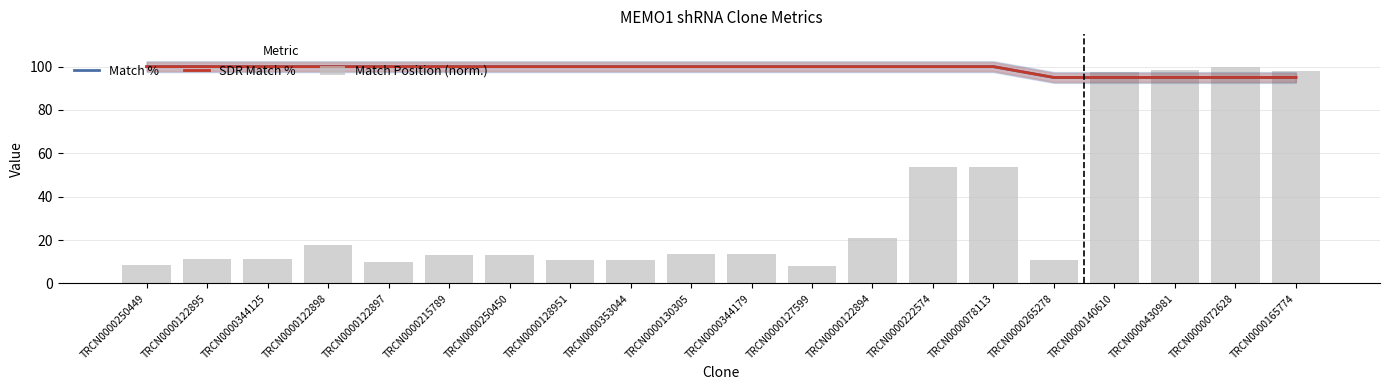

The Match Position (norm.) series shows 13.2 at TRCN0000215789. True or false?

True